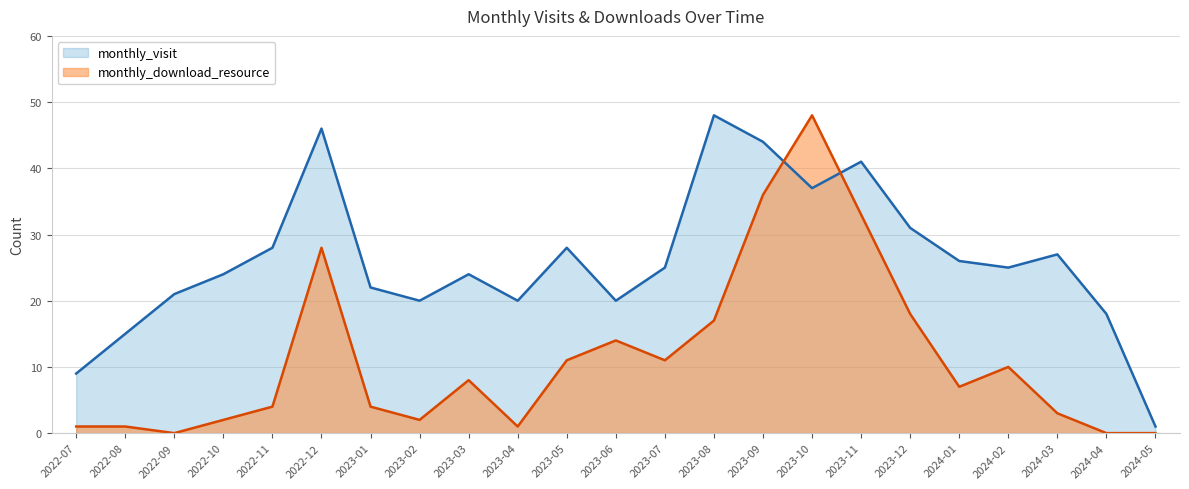

What is the sum of all monthly_visit values?

600